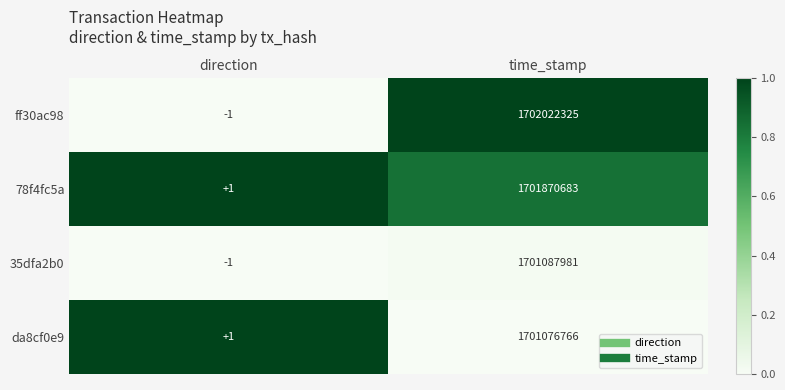

List the labels in order of 35dfa2b0 value, largest first.

time_stamp, direction